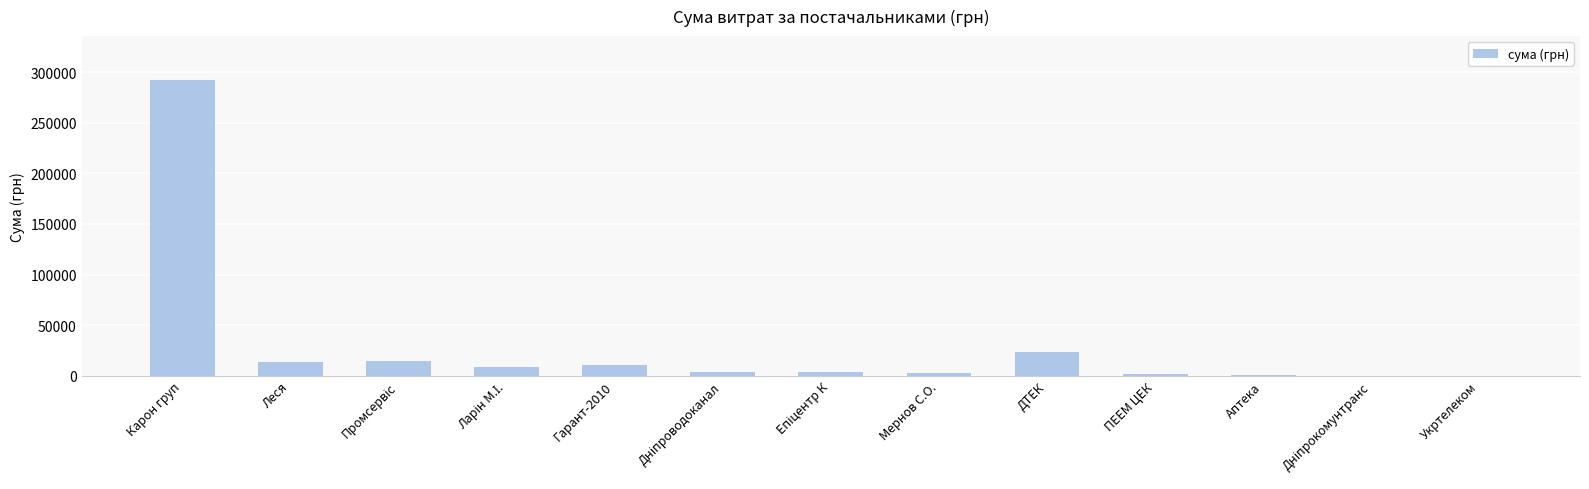

At which category does the chart reach its peak across all series?

Карон груп